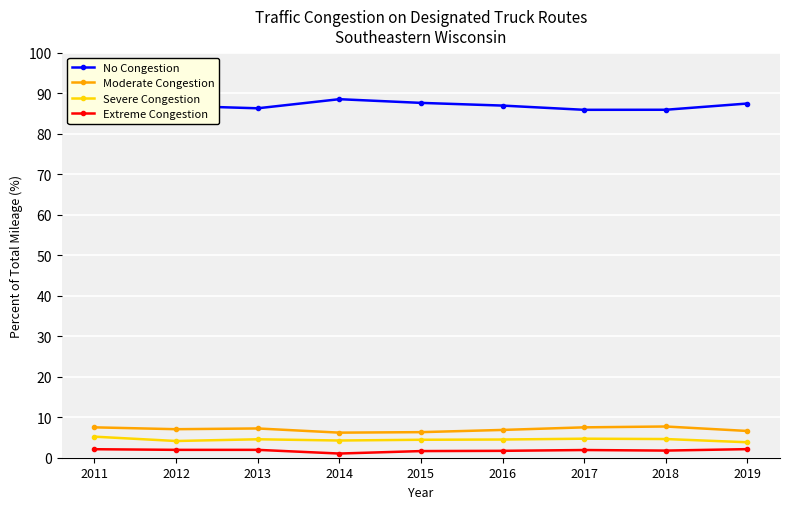

Rank the series at 2016 from highest to lowest value.

No Congestion, Moderate Congestion, Severe Congestion, Extreme Congestion